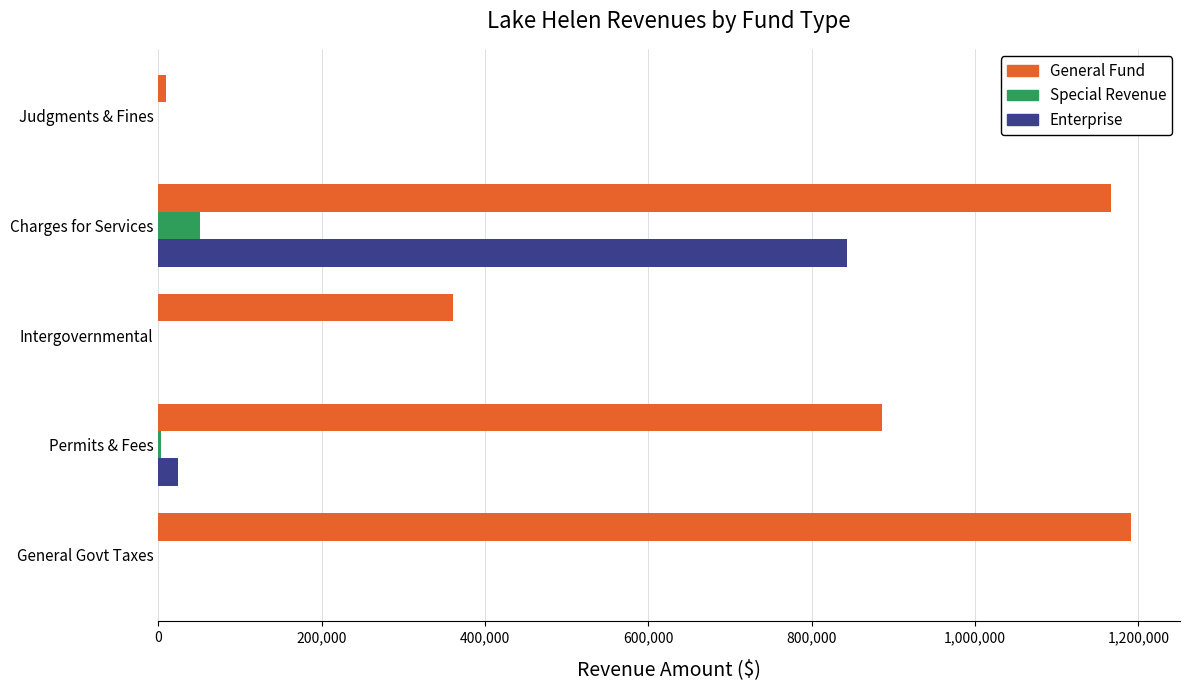

Which series has the widest spread of values?

General Fund